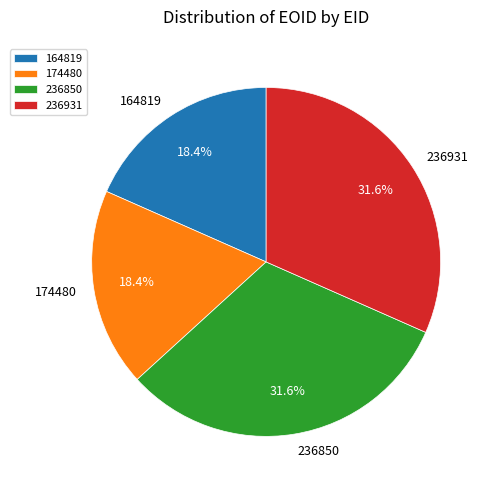

True or false: 174480 accounts for 18% of the total.

True